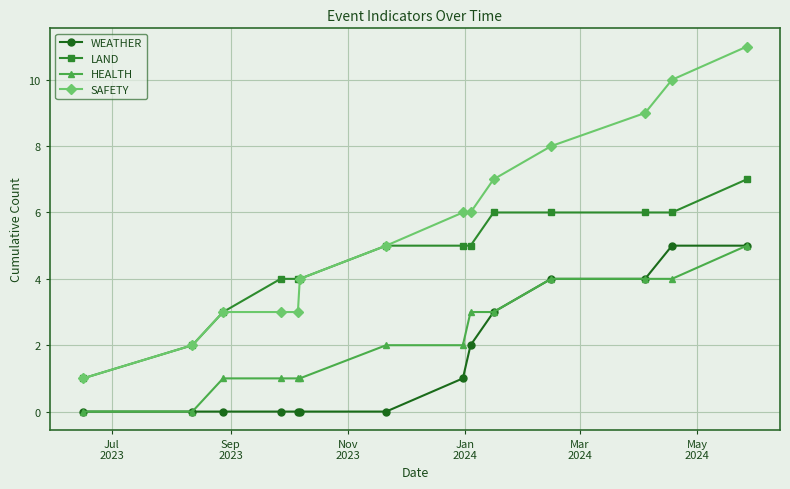

True or false: LAND and WEATHER intersect in this chart.

False